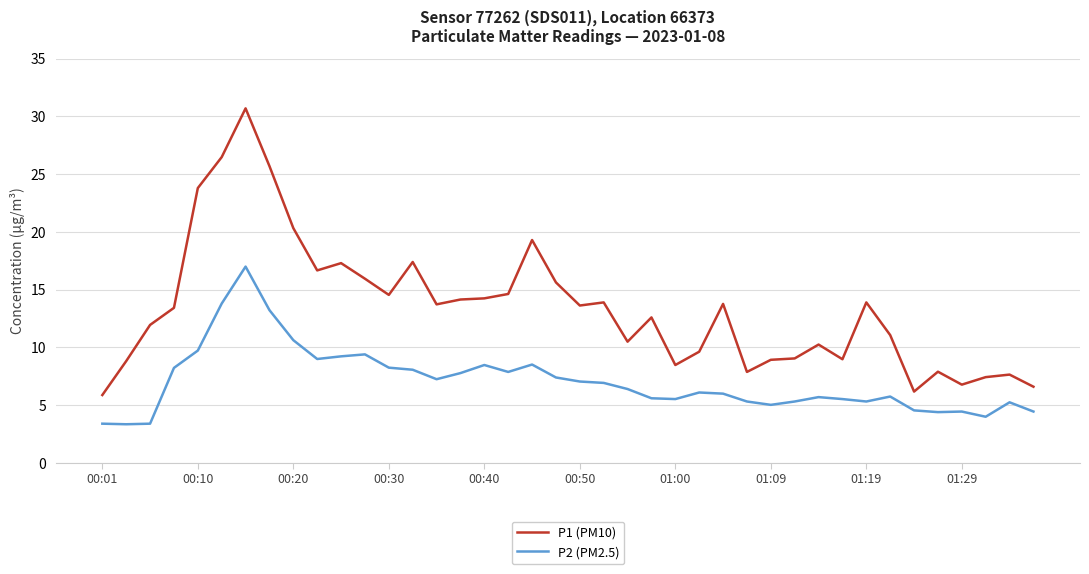

Which series has the largest total across all categories?

P1 (PM10)